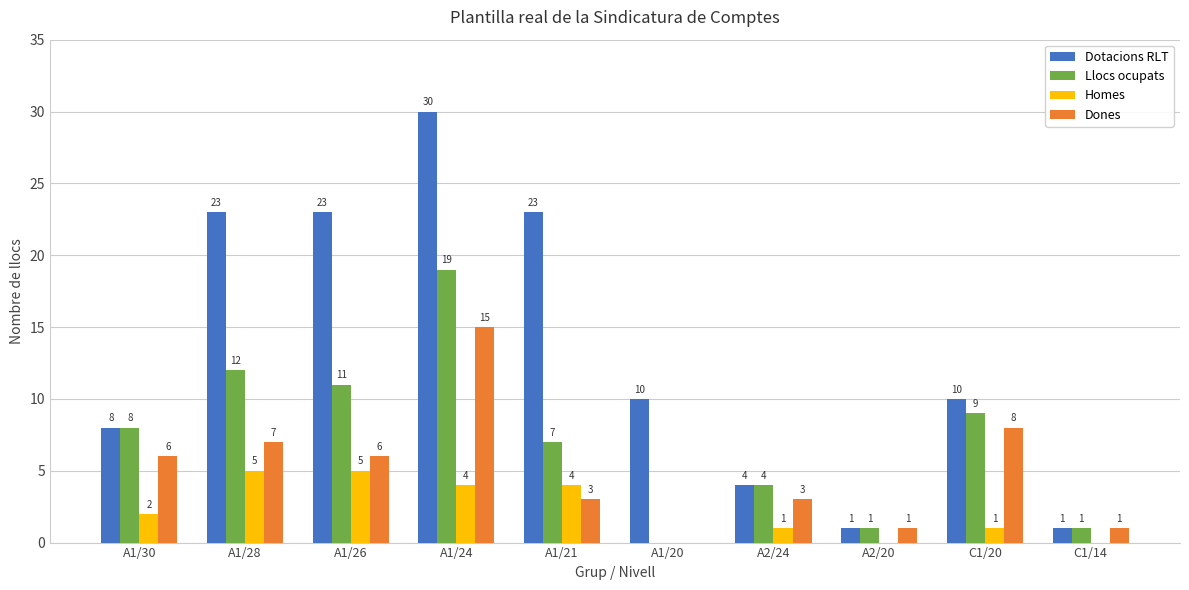

What is the approximate value of Dones at A1/30, to the nearest 10?

10